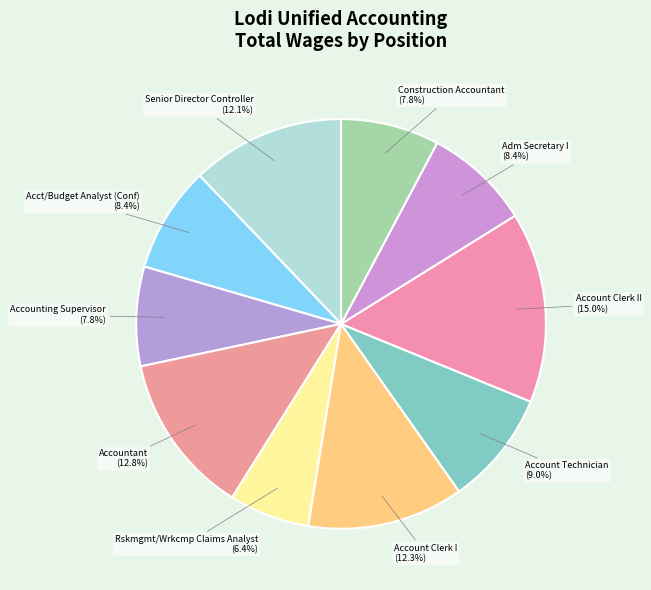

Which category has the smallest portion of the pie?

Rskmgmt/Wrkcmp Claims Analyst